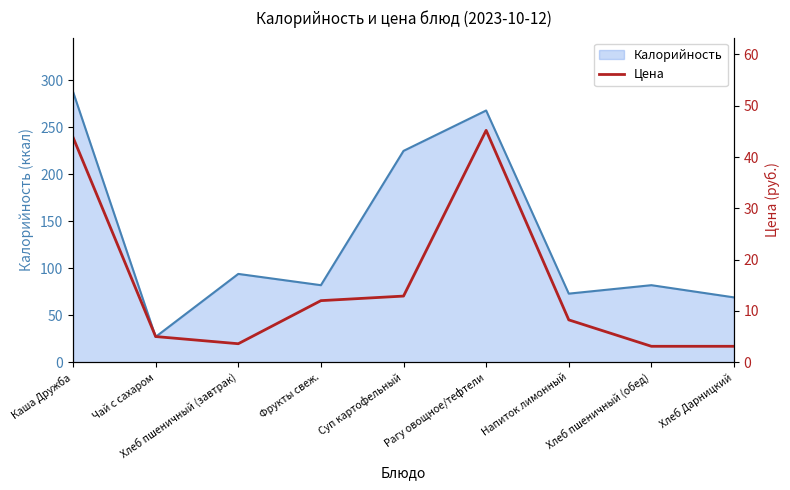

At which label does Калорийность reach its peak?

Каша Дружба